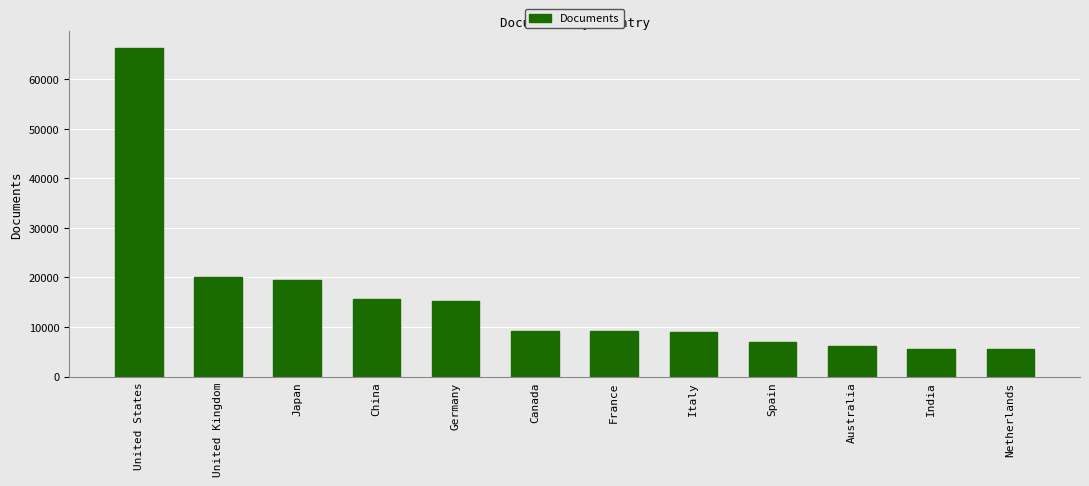

Are the bars horizontal?

No